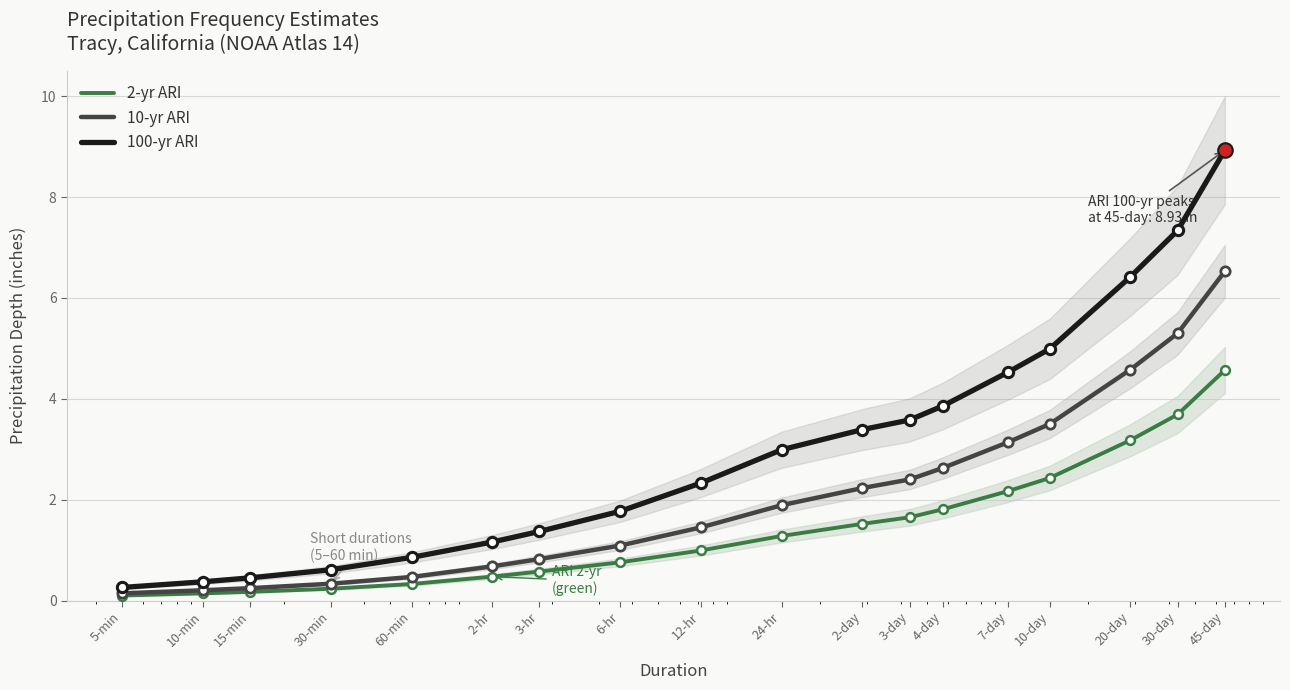

Is the value of 100-yr ARI at 20-day greater than the value of 10-yr ARI at 10-min?

Yes